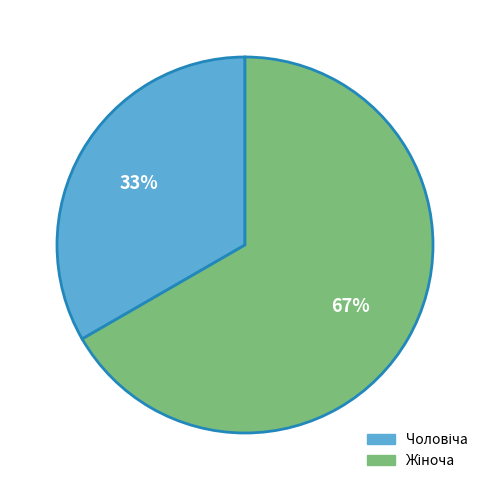

To the nearest percent, what is the average slice percentage?

50%